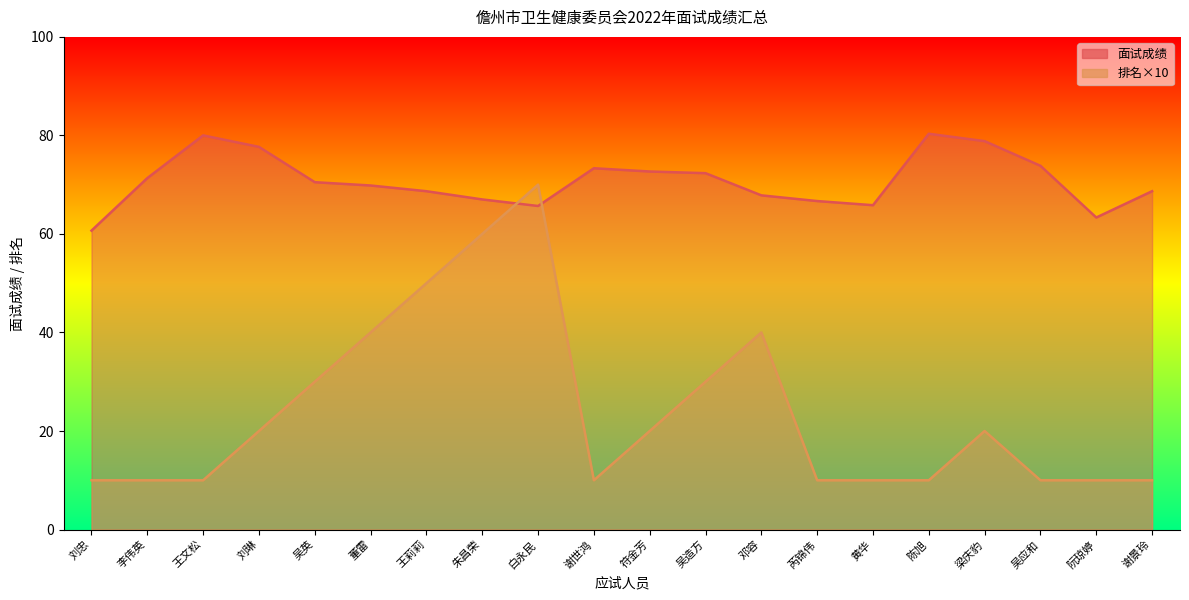

What is the sum of the 面试成绩 values at 陈旭 and 白永民?

146.0